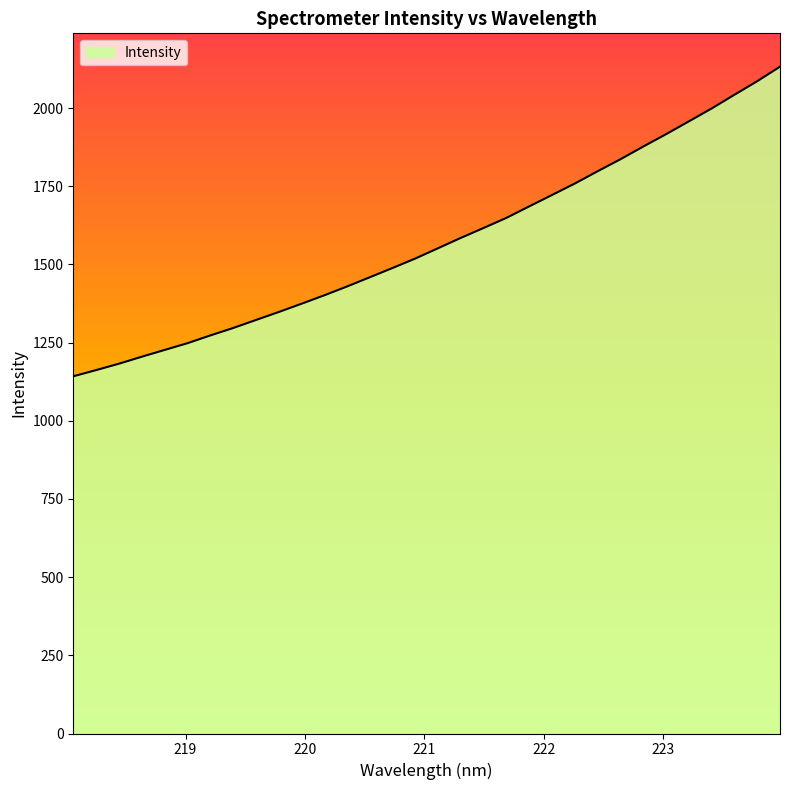

What is the difference between the maximum and minimum values?

990.0